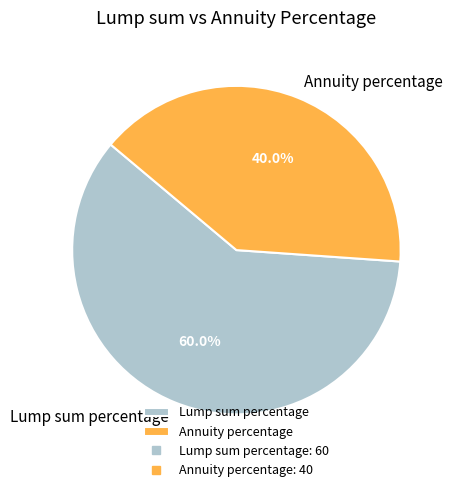

To the nearest percent, what percentage of the pie is Annuity percentage?

40%